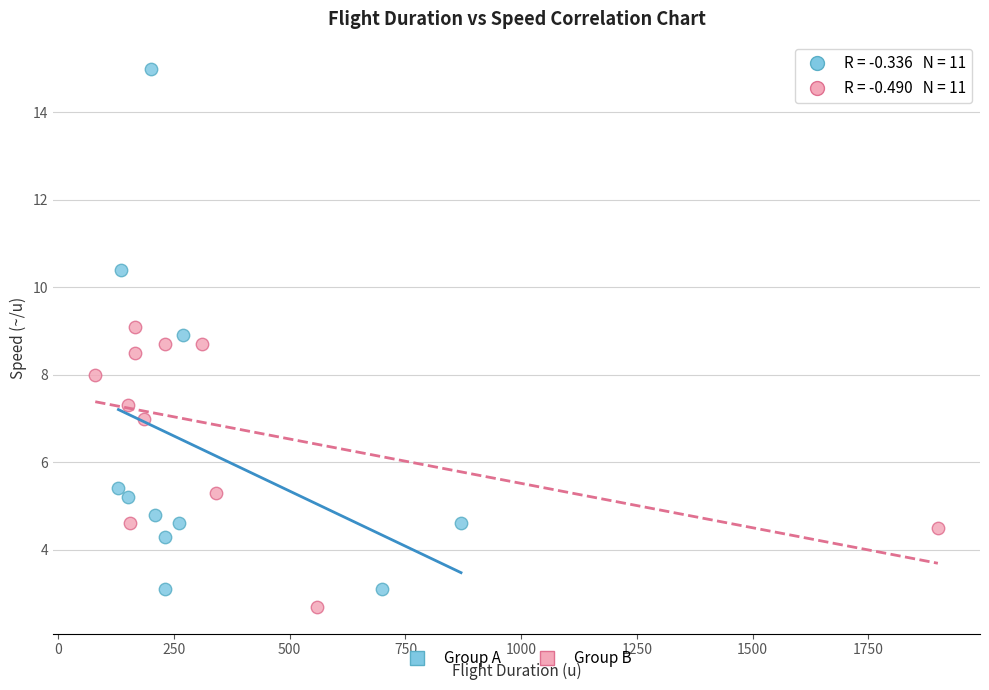

Which series has the widest spread of Y values?

Group A